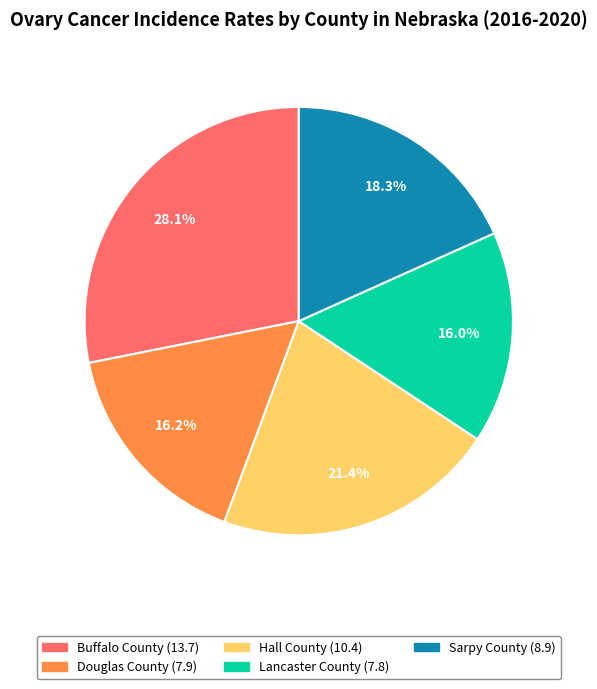

Which has a higher value, Buffalo County or Sarpy County?

Buffalo County